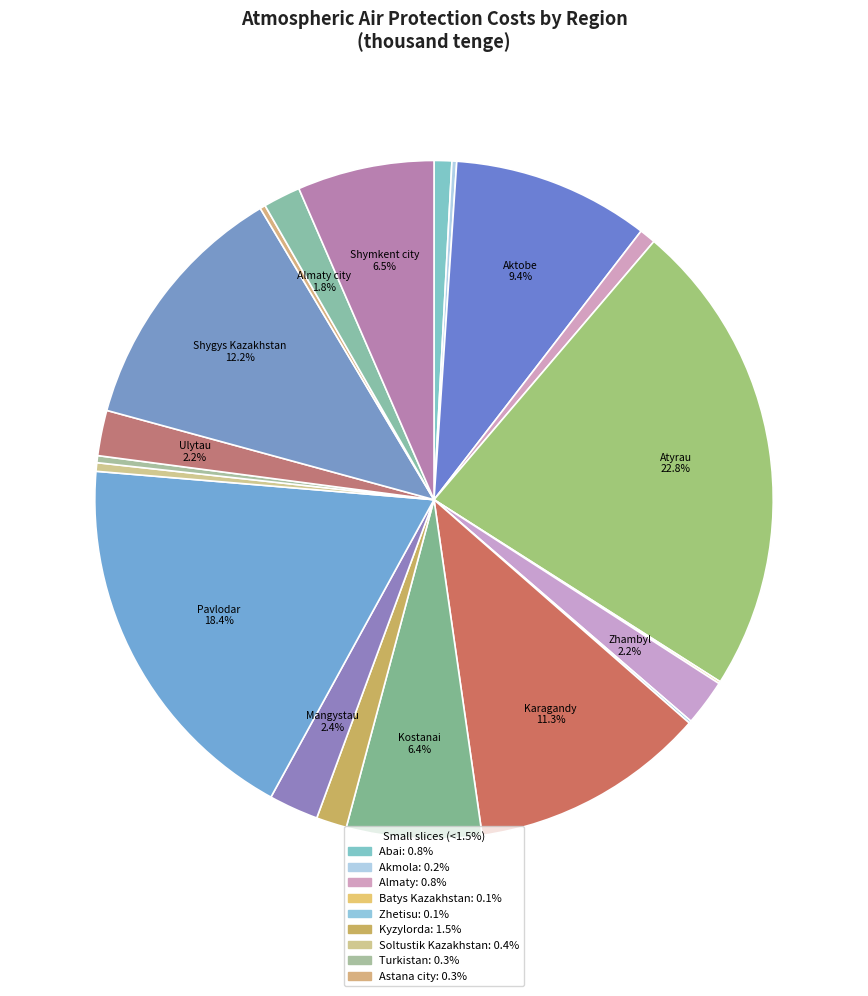

Which slice is the smallest?

Batys Kazakhstan